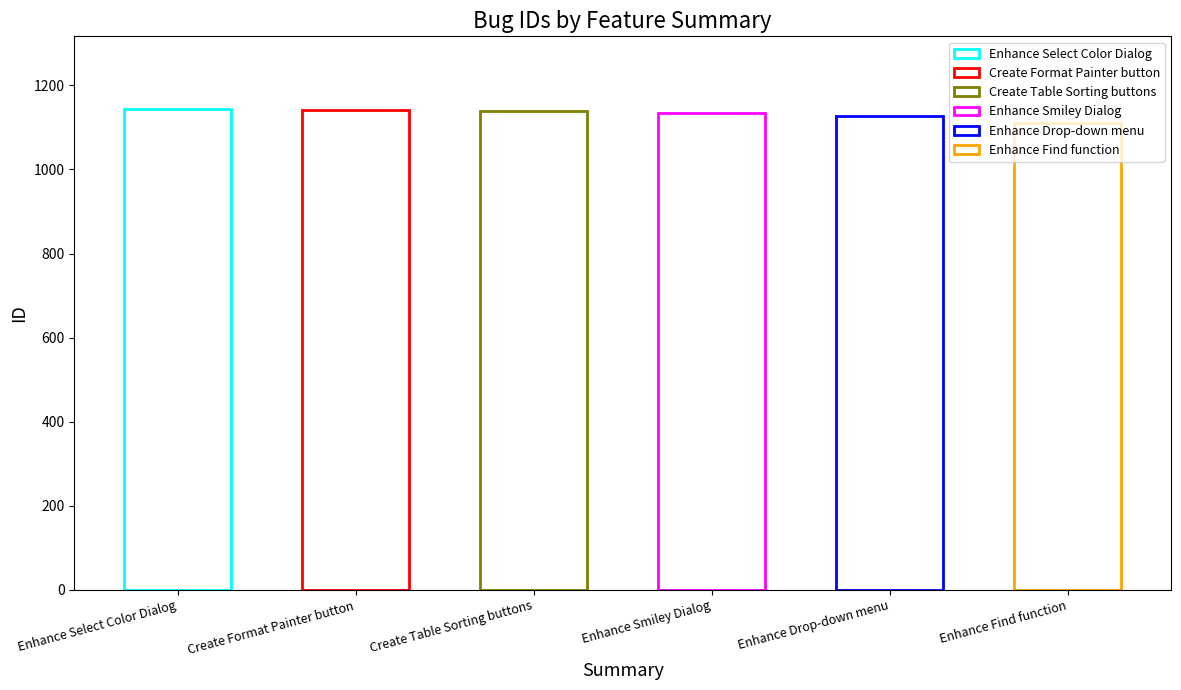

What is the average value?

1133